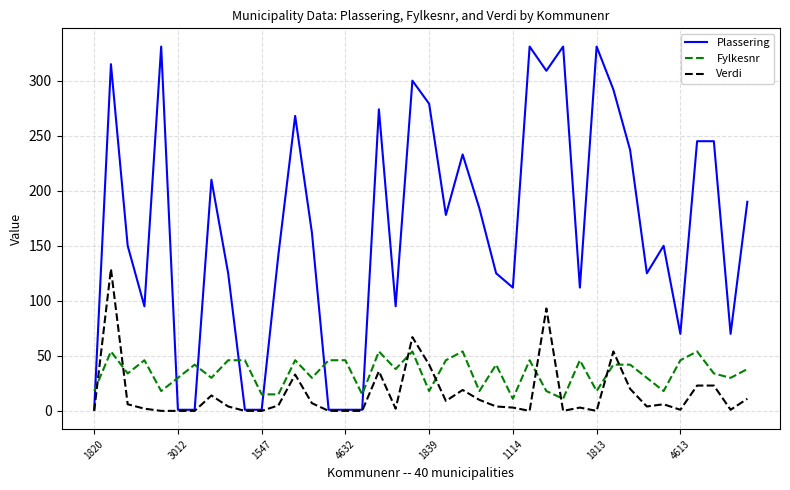

What are all the series names shown in the legend?

Plassering, Fylkesnr, Verdi